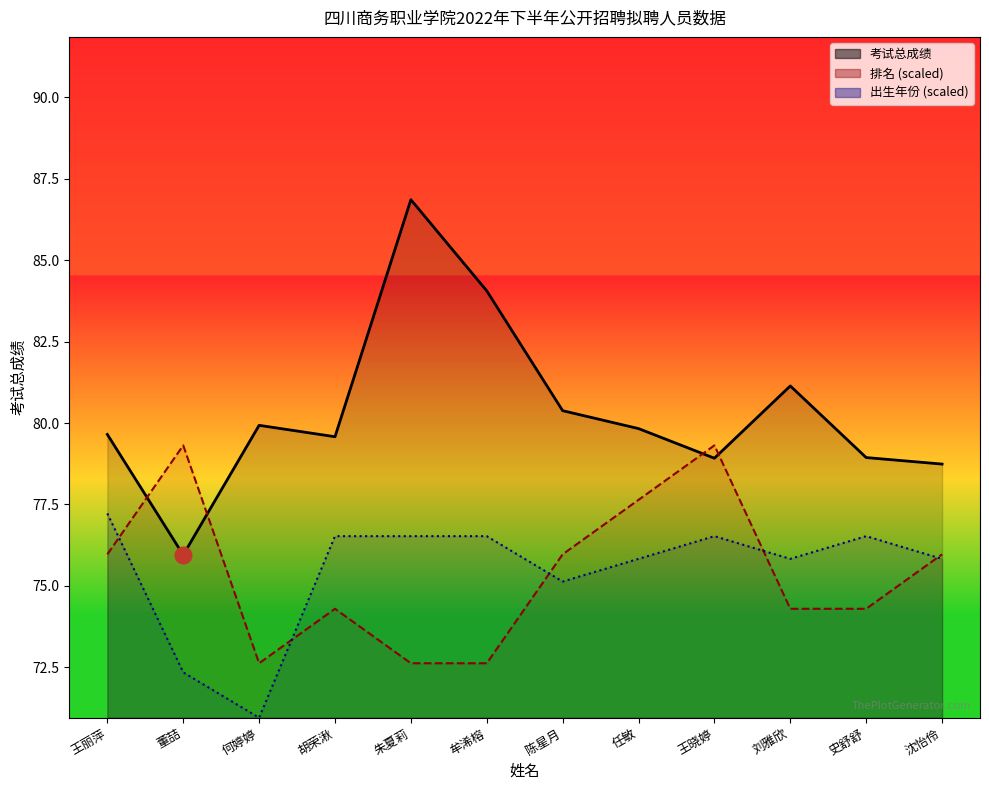

Between 陈星月 and 史舒舒, which series saw the biggest shift?

排名_line